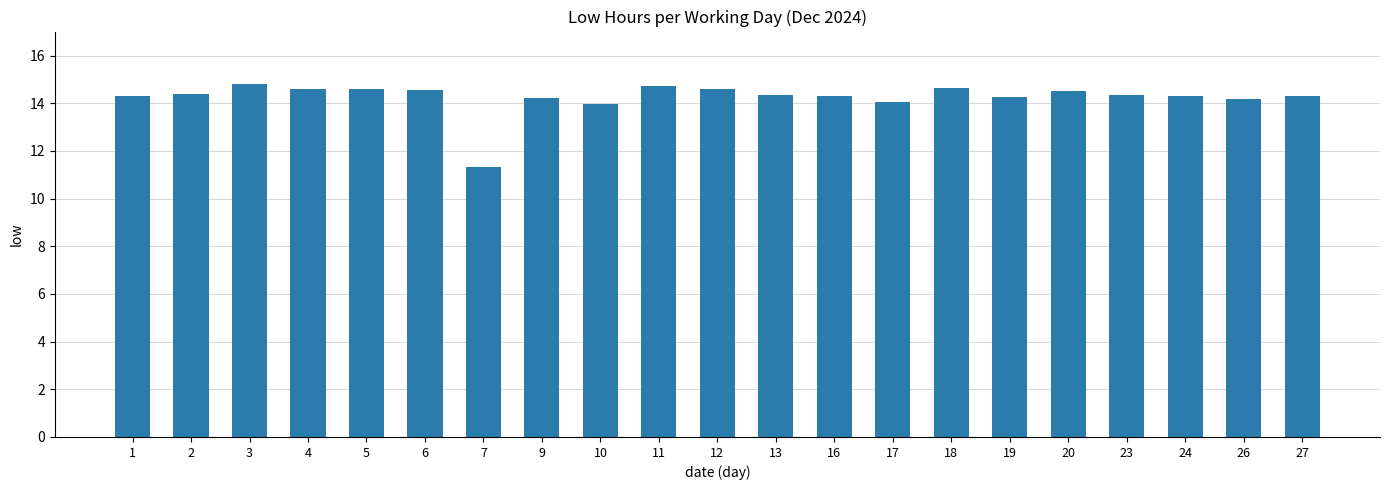

Which category has the lowest value across all series?

7